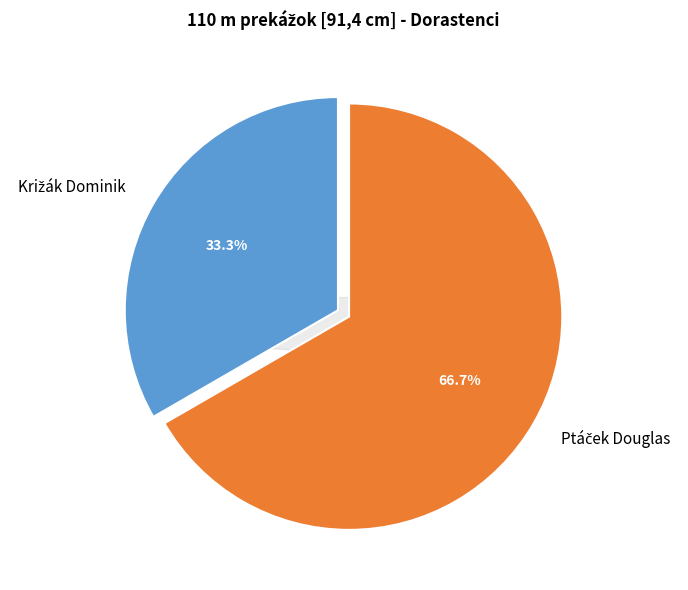

The Ptáček Douglas slice represents 67% of the pie. True or false?

True